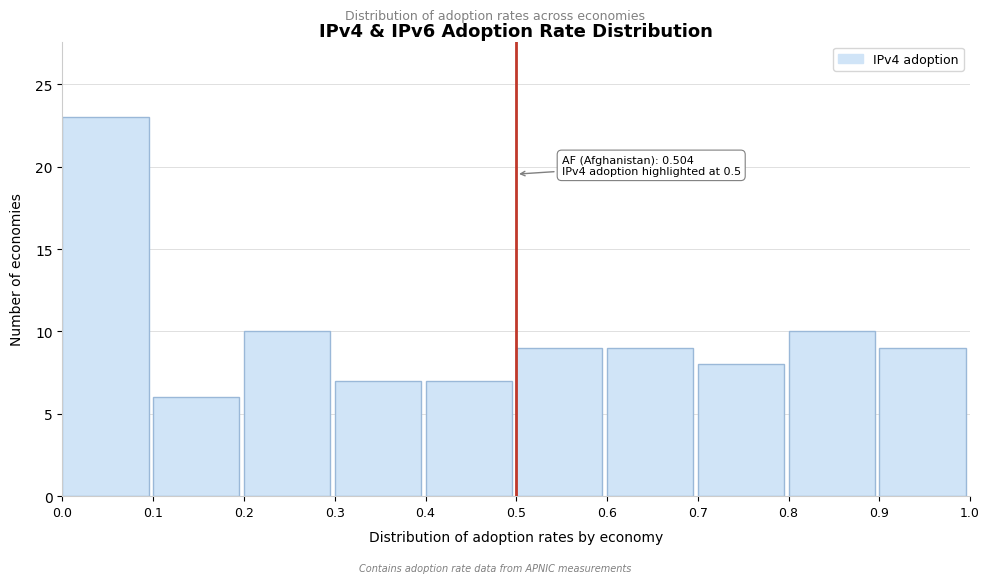

Over which range of the x-axis is the bar tallest?

0.0 to 0.1